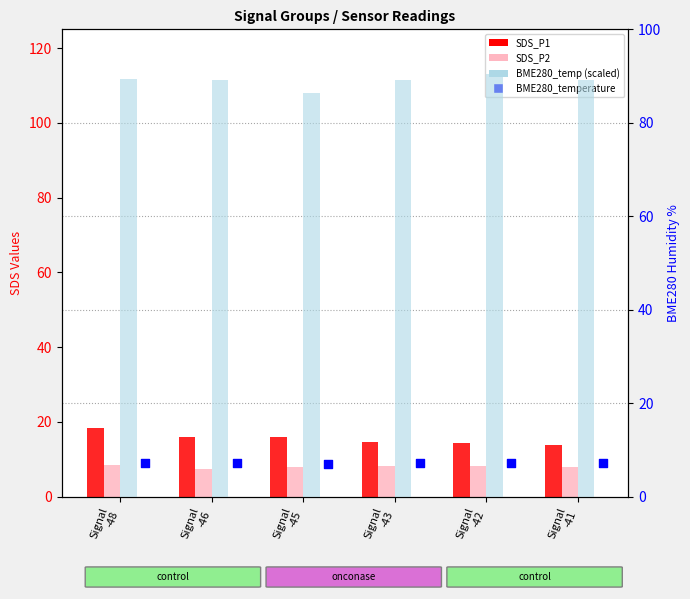

Which series has the widest spread of Y values?

SDS_P1